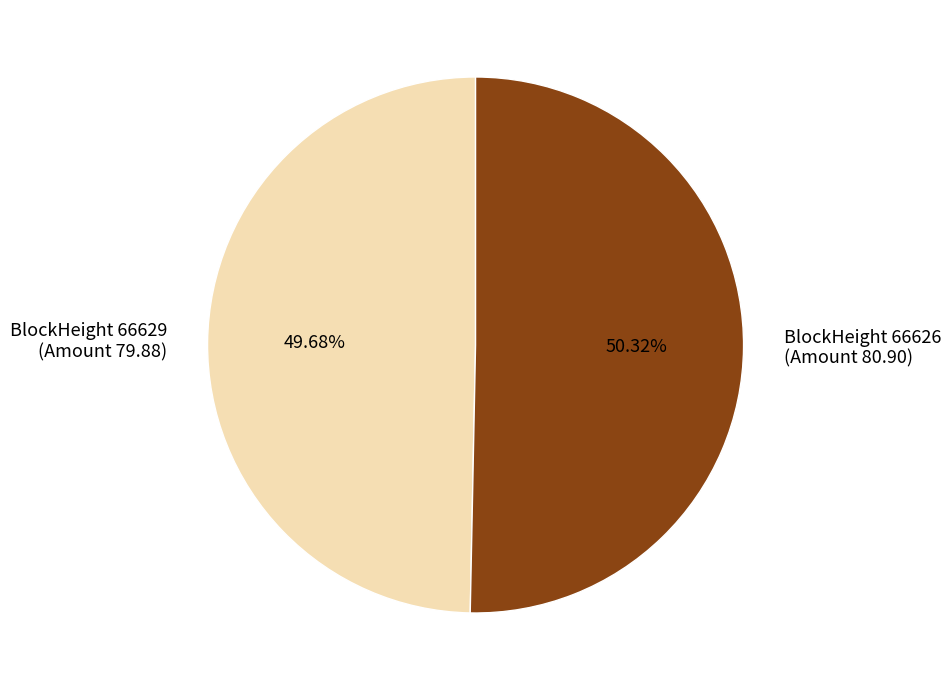

Is there any slice that represents more than half of the pie?

Yes